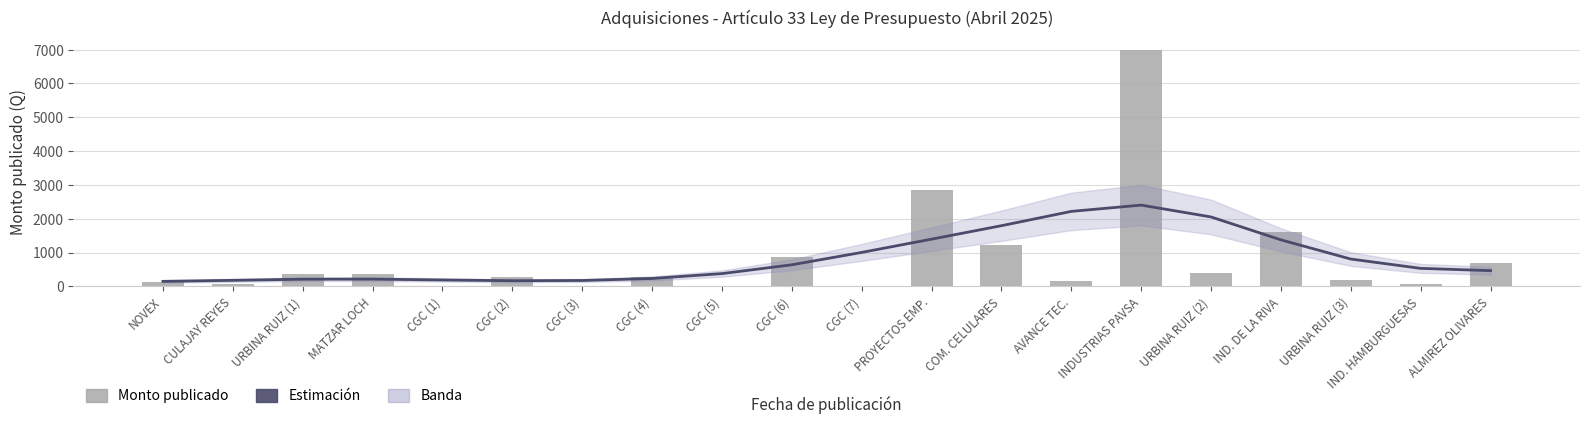

What is the total value across all series at CGC (4)?

507.8